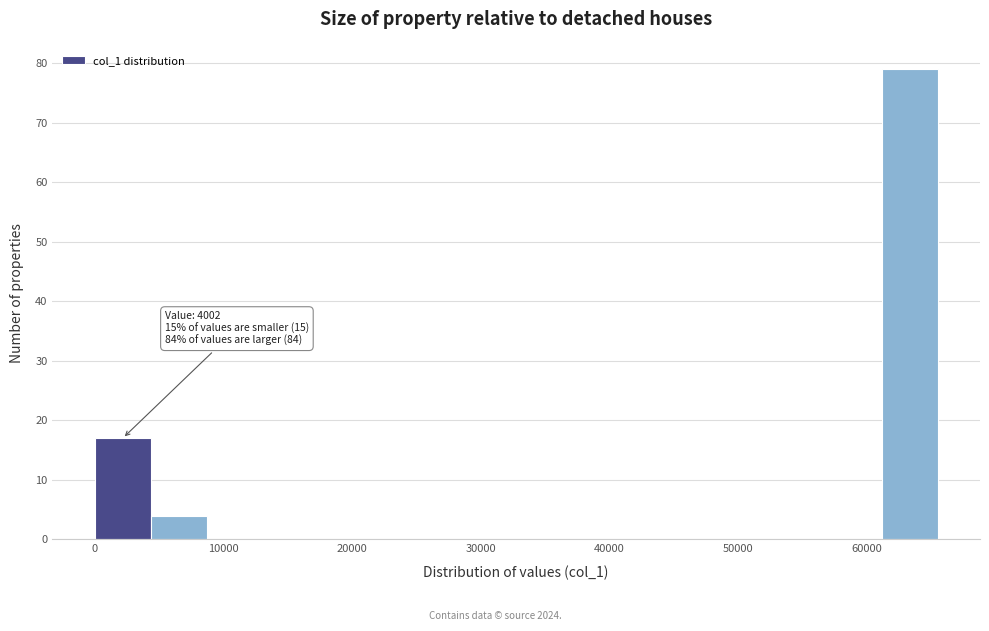

Over which range of the x-axis is the bar tallest?

61000 to 66000